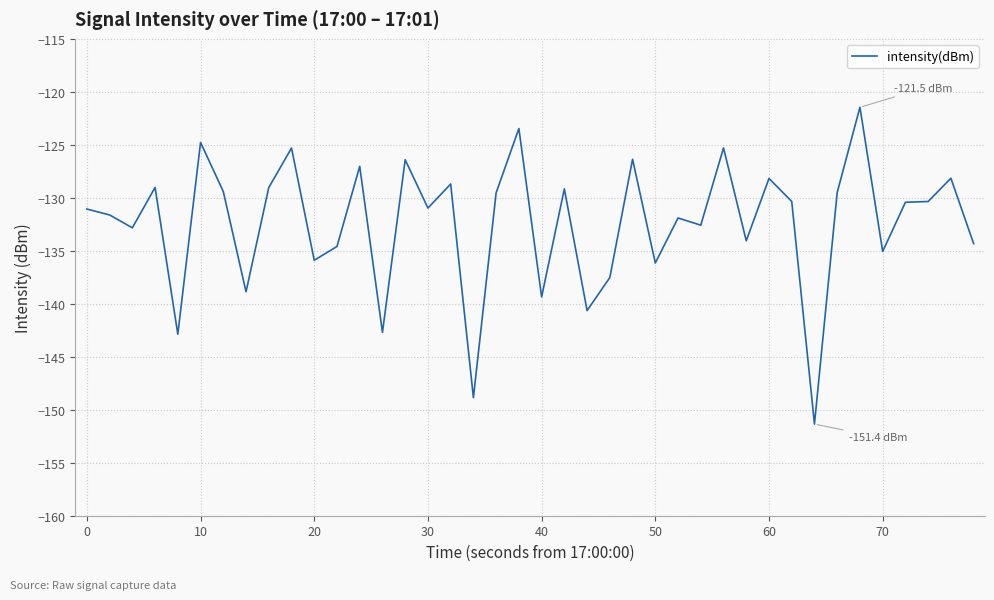

What is the minimum value shown in the chart?

-151.4